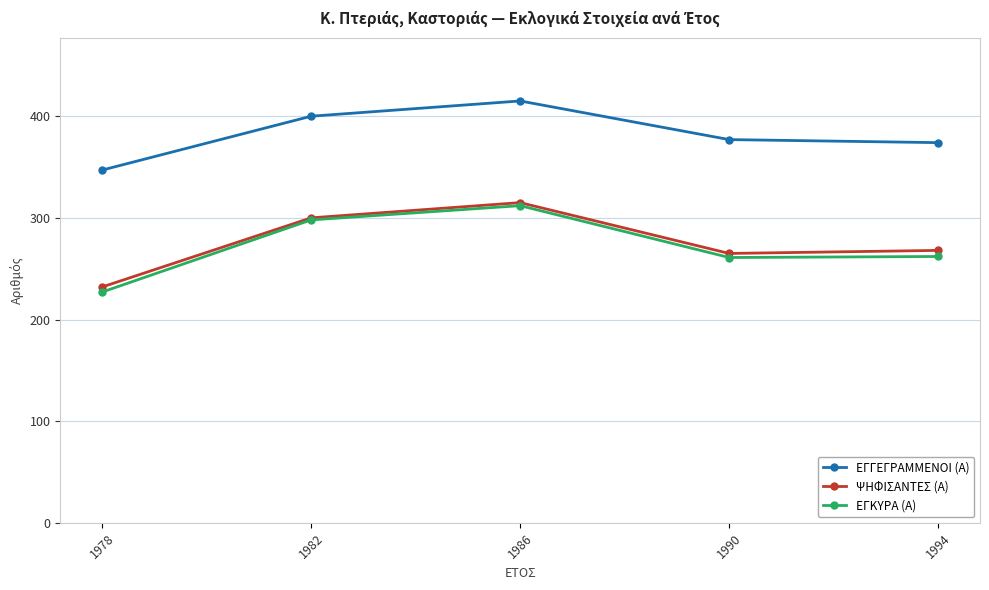

The value of ΨΗΦΙΣΑΝΤΕΣ (Α) at 1990 is 265. True or false?

True